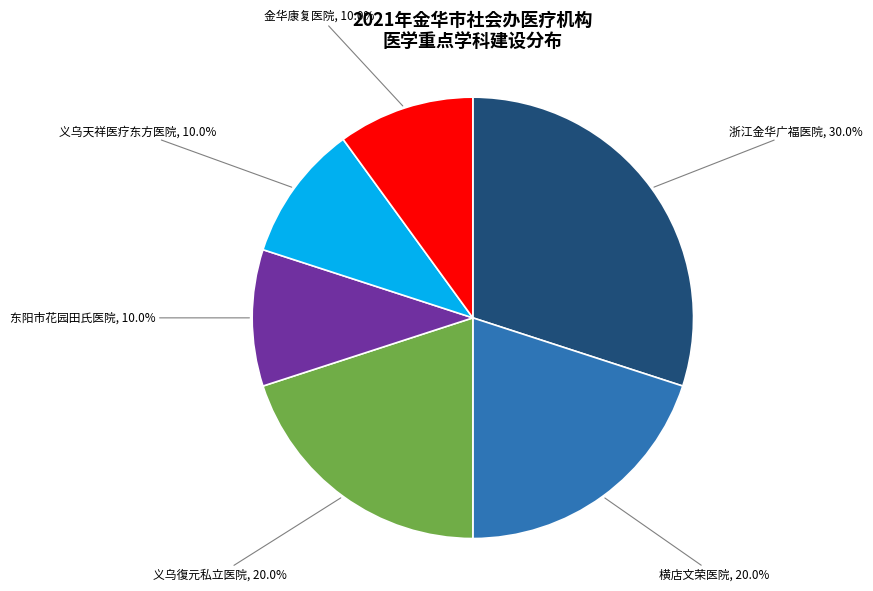

Count the number of slices in the pie.

6